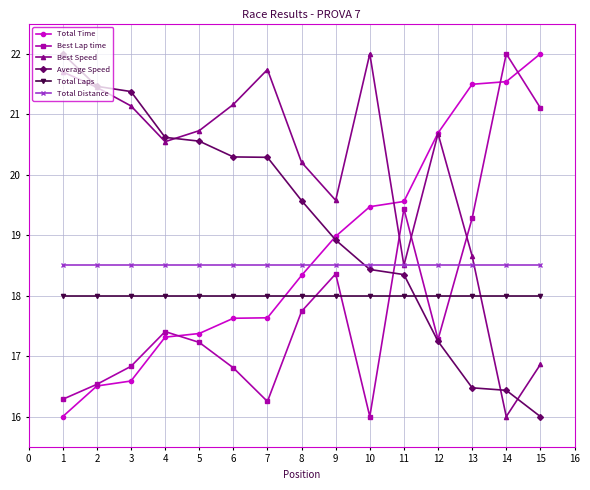

True or false: Total Time has a value of 5.1 at 1.

False